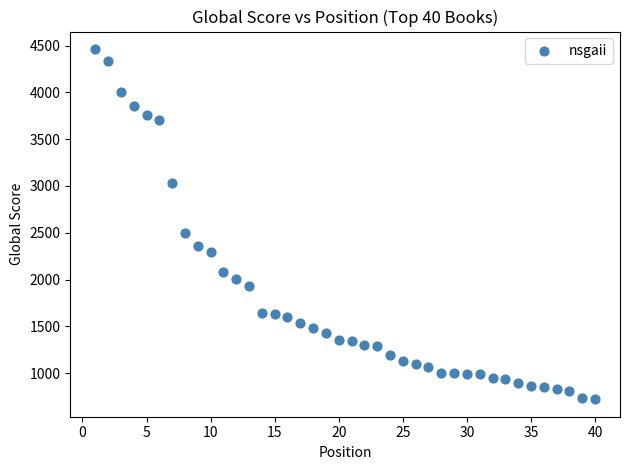

What is the range of X values (max minus min)?

39